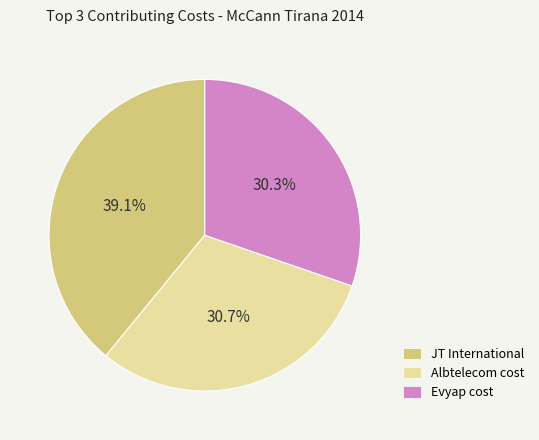

True or false: JT International accounts for 39% of the total.

True